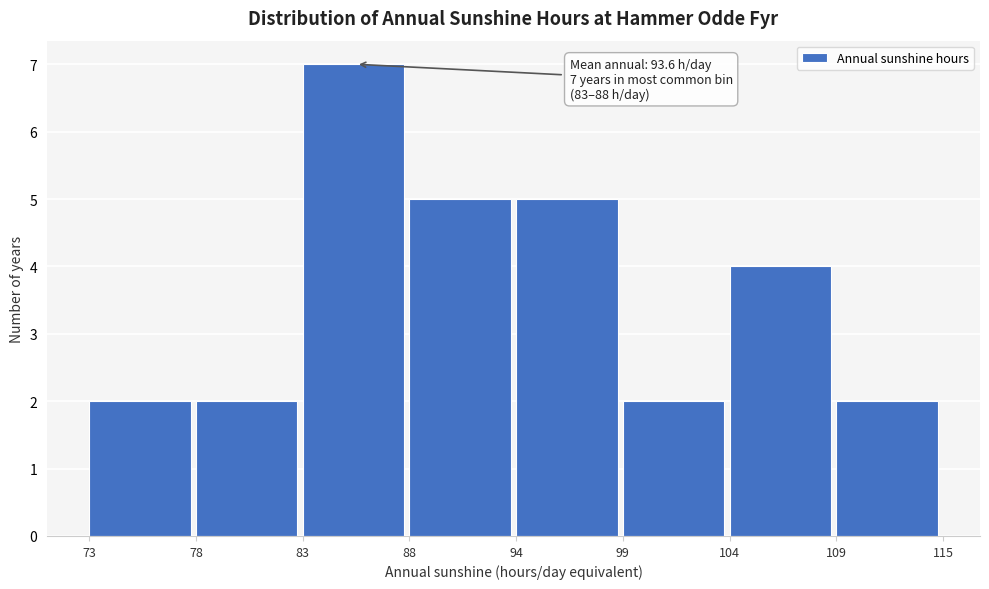

Reading right to left, what are all the values shown in this chart?

2	4	2	5	5	7	2	2